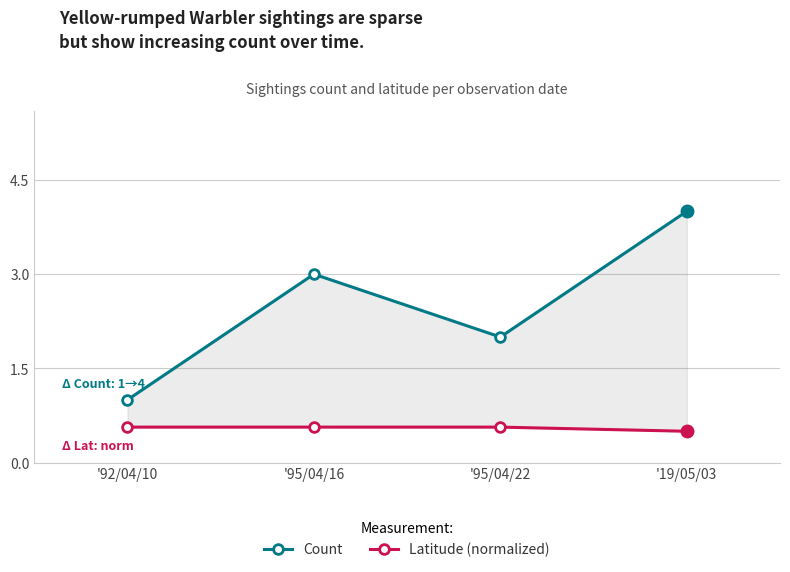

What is the value of the Count point at the 1st from the left?

1.0